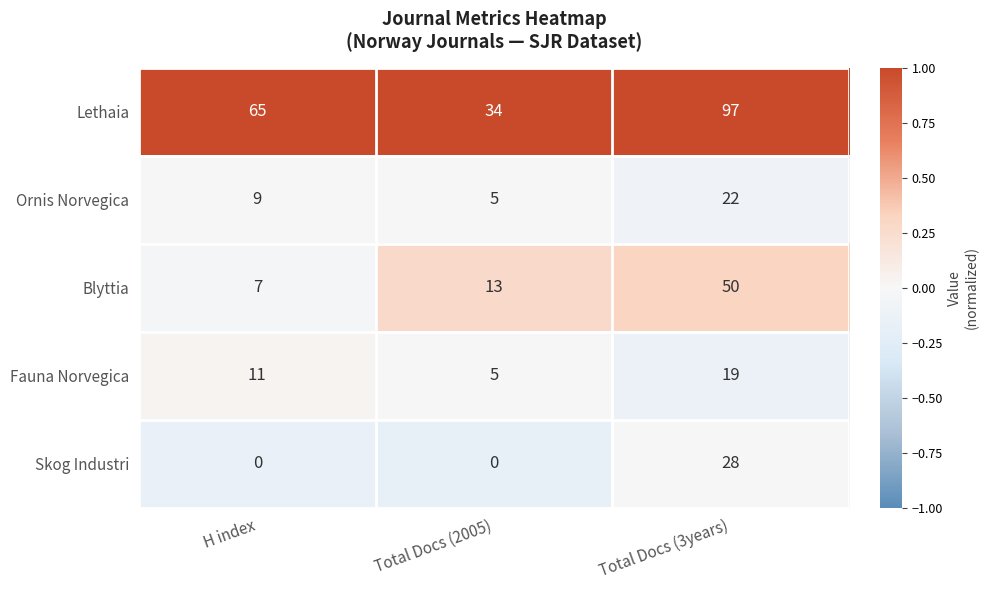

Reading left to right, transcribe all the data shown in this chart.

Lethaia: H index=65	Total Docs (2005)=34	Total Docs (3years)=97
Ornis Norvegica: H index=9	Total Docs (2005)=5	Total Docs (3years)=22
Blyttia: H index=7	Total Docs (2005)=13	Total Docs (3years)=50
Fauna Norvegica: H index=11	Total Docs (2005)=5	Total Docs (3years)=19
Skog Industri: H index=0	Total Docs (2005)=0	Total Docs (3years)=28